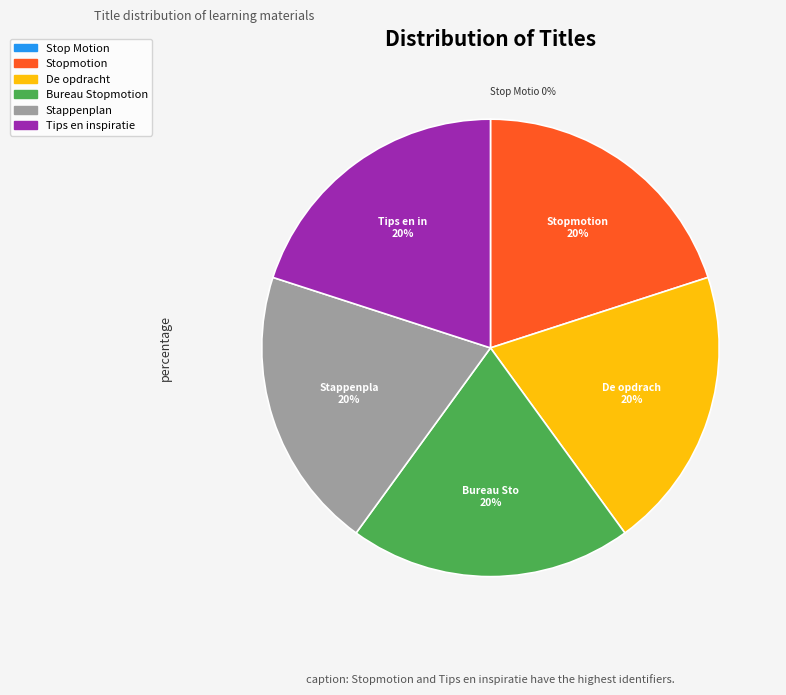

What is the ratio of the value at Stappenplan to the value at Stopmotion?

1.0